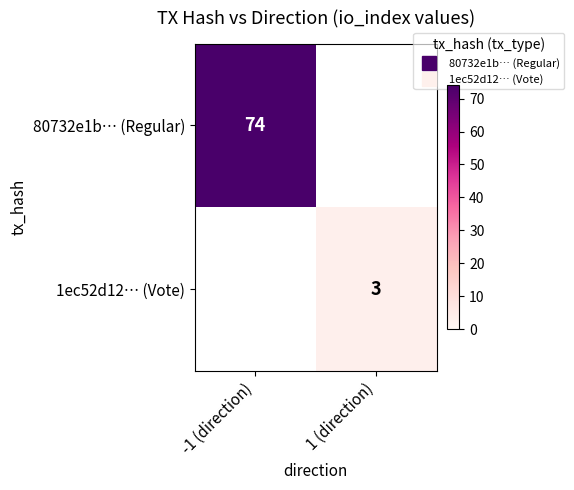

Rank the series by their maximum value, from lowest to highest.

1ec52d12… (Vote), 80732e1b… (Regular)